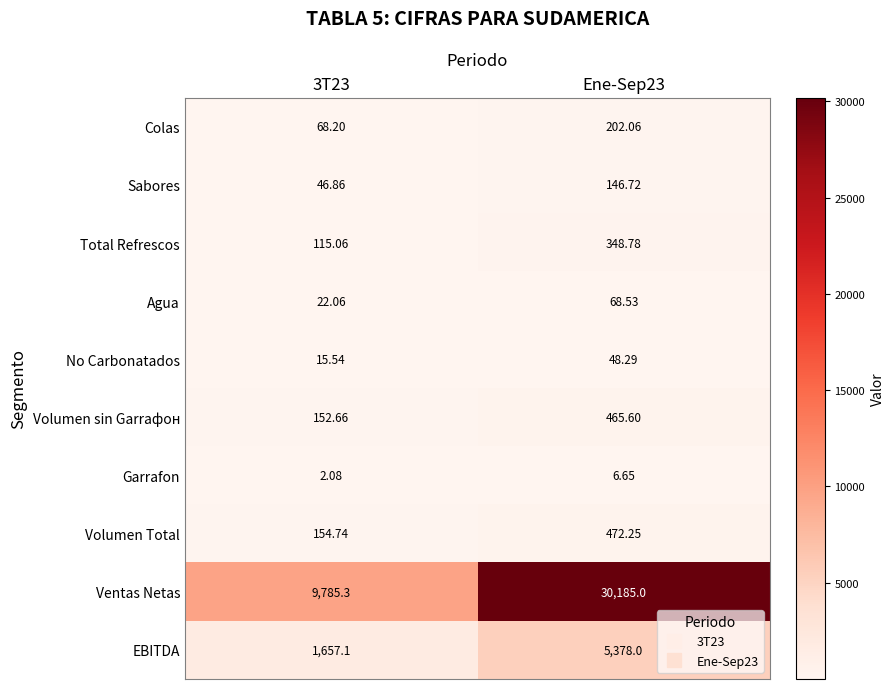

List the series in order of their peak value, lowest first.

Garrafon, No Carbonatados, Agua, Sabores, Colas, Total Refrescos, Volumen sin Garrафон, Volumen Total, EBITDA, Ventas Netas